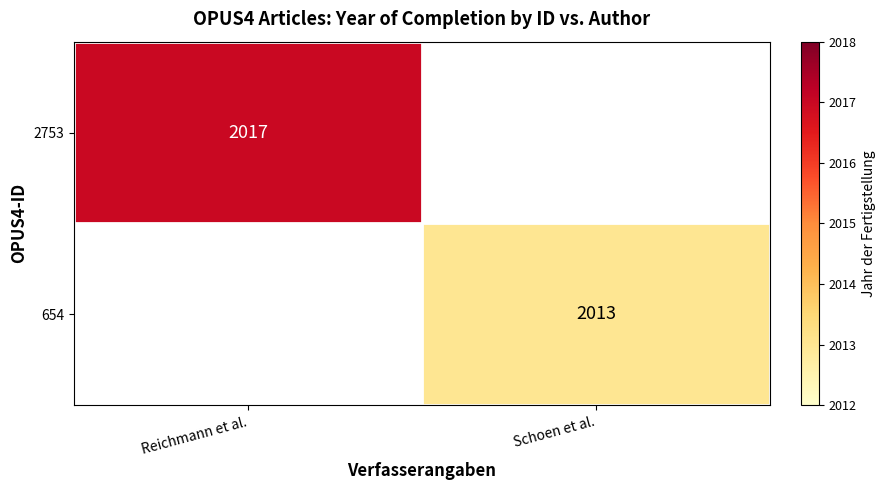

How many distinct data groups are displayed?

2